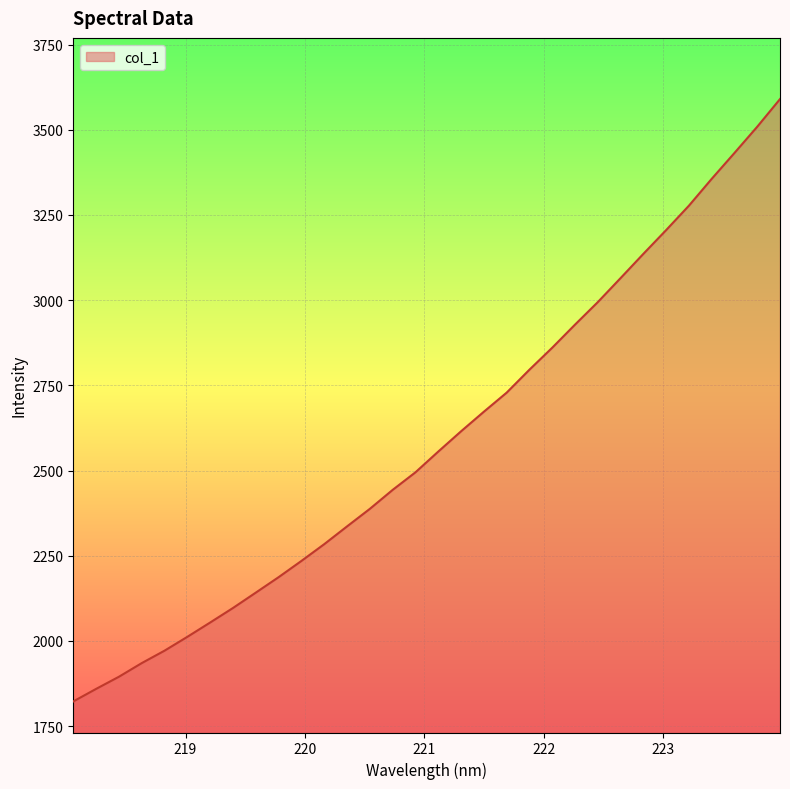

What is the difference between the maximum and minimum values?

1767.4